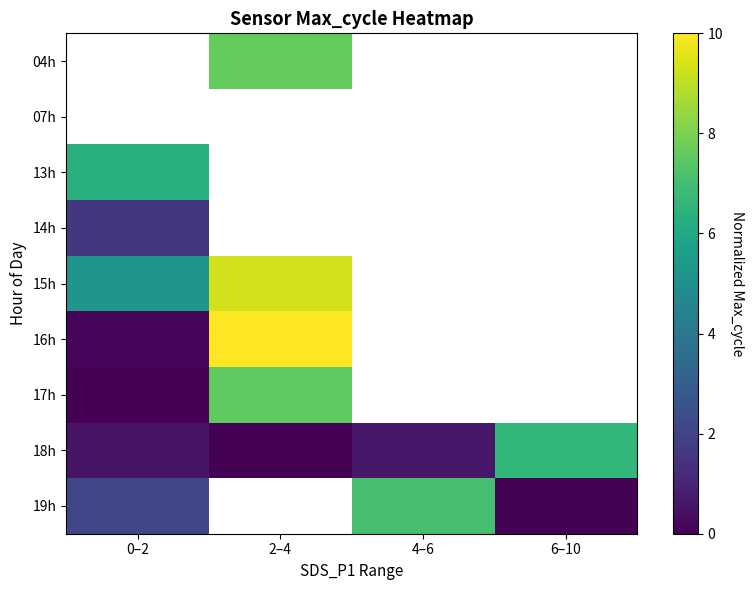

Which has a higher value, 0–2 or 6–10?

6–10